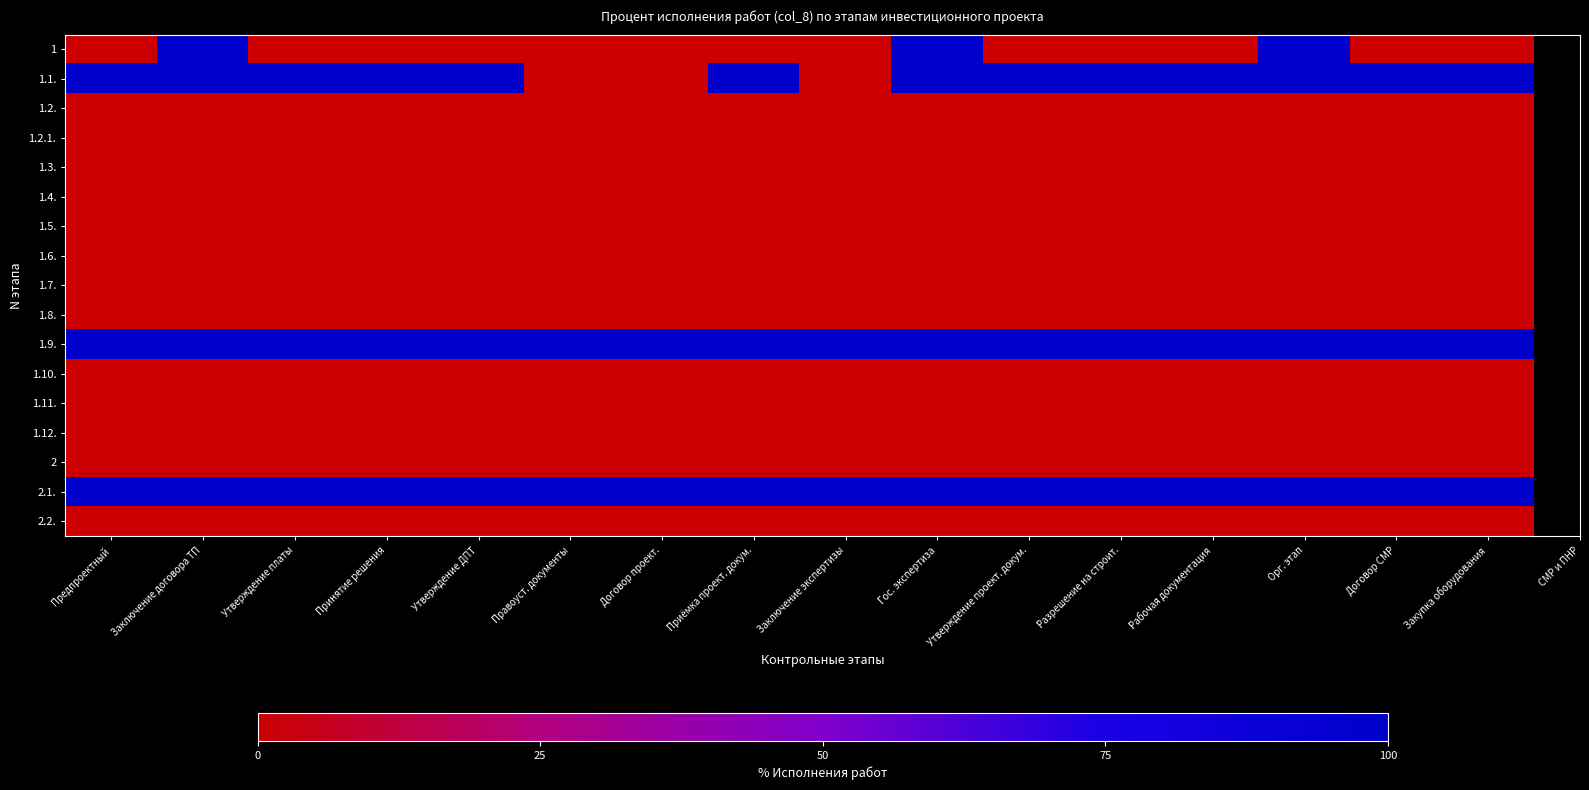

Reading right to left, transcribe all the data shown in this chart.

1: Закупка оборудования=0	Договор СМР=0	Орг. этап=100	Рабочая документация=0	Разрешение на строит.=0	Утверждение проект. докум.=0	Гос. экспертиза=100	Заключение экспертизы=0	Приёмка проект. докум.=0	Договор проект.=0	Правоуст. документы=0	Утверждение ДПТ=0	Принятие решения=0	Утверждение платы=0	Заключение договора ТП=100	Предпроектный=0
1.1.: Закупка оборудования=100	Договор СМР=100	Орг. этап=100	Рабочая документация=100	Разрешение на строит.=100	Утверждение проект. докум.=100	Гос. экспертиза=100	Заключение экспертизы=0	Приёмка проект. докум.=100	Договор проект.=0	Правоуст. документы=0	Утверждение ДПТ=100	Принятие решения=100	Утверждение платы=100	Заключение договора ТП=100	Предпроектный=100
1.2.: Закупка оборудования=0	Договор СМР=0	Орг. этап=0	Рабочая документация=0	Разрешение на строит.=0	Утверждение проект. докум.=0	Гос. экспертиза=0	Заключение экспертизы=0	Приёмка проект. докум.=0	Договор проект.=0	Правоуст. документы=0	Утверждение ДПТ=0	Принятие решения=0	Утверждение платы=0	Заключение договора ТП=0	Предпроектный=0
1.2.1.: Закупка оборудования=0	Договор СМР=0	Орг. этап=0	Рабочая документация=0	Разрешение на строит.=0	Утверждение проект. докум.=0	Гос. экспертиза=0	Заключение экспертизы=0	Приёмка проект. докум.=0	Договор проект.=0	Правоуст. документы=0	Утверждение ДПТ=0	Принятие решения=0	Утверждение платы=0	Заключение договора ТП=0	Предпроектный=0
1.3.: Закупка оборудования=0	Договор СМР=0	Орг. этап=0	Рабочая документация=0	Разрешение на строит.=0	Утверждение проект. докум.=0	Гос. экспертиза=0	Заключение экспертизы=0	Приёмка проект. докум.=0	Договор проект.=0	Правоуст. документы=0	Утверждение ДПТ=0	Принятие решения=0	Утверждение платы=0	Заключение договора ТП=0	Предпроектный=0
1.4.: Закупка оборудования=0	Договор СМР=0	Орг. этап=0	Рабочая документация=0	Разрешение на строит.=0	Утверждение проект. докум.=0	Гос. экспертиза=0	Заключение экспертизы=0	Приёмка проект. докум.=0	Договор проект.=0	Правоуст. документы=0	Утверждение ДПТ=0	Принятие решения=0	Утверждение платы=0	Заключение договора ТП=0	Предпроектный=0
1.5.: Закупка оборудования=0	Договор СМР=0	Орг. этап=0	Рабочая документация=0	Разрешение на строит.=0	Утверждение проект. докум.=0	Гос. экспертиза=0	Заключение экспертизы=0	Приёмка проект. докум.=0	Договор проект.=0	Правоуст. документы=0	Утверждение ДПТ=0	Принятие решения=0	Утверждение платы=0	Заключение договора ТП=0	Предпроектный=0
1.6.: Закупка оборудования=0	Договор СМР=0	Орг. этап=0	Рабочая документация=0	Разрешение на строит.=0	Утверждение проект. докум.=0	Гос. экспертиза=0	Заключение экспертизы=0	Приёмка проект. докум.=0	Договор проект.=0	Правоуст. документы=0	Утверждение ДПТ=0	Принятие решения=0	Утверждение платы=0	Заключение договора ТП=0	Предпроектный=0
1.7.: Закупка оборудования=0	Договор СМР=0	Орг. этап=0	Рабочая документация=0	Разрешение на строит.=0	Утверждение проект. докум.=0	Гос. экспертиза=0	Заключение экспертизы=0	Приёмка проект. докум.=0	Договор проект.=0	Правоуст. документы=0	Утверждение ДПТ=0	Принятие решения=0	Утверждение платы=0	Заключение договора ТП=0	Предпроектный=0
1.8.: Закупка оборудования=0	Договор СМР=0	Орг. этап=0	Рабочая документация=0	Разрешение на строит.=0	Утверждение проект. докум.=0	Гос. экспертиза=0	Заключение экспертизы=0	Приёмка проект. докум.=0	Договор проект.=0	Правоуст. документы=0	Утверждение ДПТ=0	Принятие решения=0	Утверждение платы=0	Заключение договора ТП=0	Предпроектный=0
1.9.: Закупка оборудования=100	Договор СМР=100	Орг. этап=100	Рабочая документация=100	Разрешение на строит.=100	Утверждение проект. докум.=100	Гос. экспертиза=100	Заключение экспертизы=100	Приёмка проект. докум.=100	Договор проект.=100	Правоуст. документы=100	Утверждение ДПТ=100	Принятие решения=100	Утверждение платы=100	Заключение договора ТП=100	Предпроектный=100
1.10.: Закупка оборудования=0	Договор СМР=0	Орг. этап=0	Рабочая документация=0	Разрешение на строит.=0	Утверждение проект. докум.=0	Гос. экспертиза=0	Заключение экспертизы=0	Приёмка проект. докум.=0	Договор проект.=0	Правоуст. документы=0	Утверждение ДПТ=0	Принятие решения=0	Утверждение платы=0	Заключение договора ТП=0	Предпроектный=0
1.11.: Закупка оборудования=0	Договор СМР=0	Орг. этап=0	Рабочая документация=0	Разрешение на строит.=0	Утверждение проект. докум.=0	Гос. экспертиза=0	Заключение экспертизы=0	Приёмка проект. докум.=0	Договор проект.=0	Правоуст. документы=0	Утверждение ДПТ=0	Принятие решения=0	Утверждение платы=0	Заключение договора ТП=0	Предпроектный=0
1.12.: Закупка оборудования=0	Договор СМР=0	Орг. этап=0	Рабочая документация=0	Разрешение на строит.=0	Утверждение проект. докум.=0	Гос. экспертиза=0	Заключение экспертизы=0	Приёмка проект. докум.=0	Договор проект.=0	Правоуст. документы=0	Утверждение ДПТ=0	Принятие решения=0	Утверждение платы=0	Заключение договора ТП=0	Предпроектный=0
2: Закупка оборудования=0	Договор СМР=0	Орг. этап=0	Рабочая документация=0	Разрешение на строит.=0	Утверждение проект. докум.=0	Гос. экспертиза=0	Заключение экспертизы=0	Приёмка проект. докум.=0	Договор проект.=0	Правоуст. документы=0	Утверждение ДПТ=0	Принятие решения=0	Утверждение платы=0	Заключение договора ТП=0	Предпроектный=0
2.1.: Закупка оборудования=100	Договор СМР=100	Орг. этап=100	Рабочая документация=100	Разрешение на строит.=100	Утверждение проект. докум.=100	Гос. экспертиза=100	Заключение экспертизы=100	Приёмка проект. докум.=100	Договор проект.=100	Правоуст. документы=100	Утверждение ДПТ=100	Принятие решения=100	Утверждение платы=100	Заключение договора ТП=100	Предпроектный=100
2.2.: Закупка оборудования=0	Договор СМР=0	Орг. этап=0	Рабочая документация=0	Разрешение на строит.=0	Утверждение проект. докум.=0	Гос. экспертиза=0	Заключение экспертизы=0	Приёмка проект. докум.=0	Договор проект.=0	Правоуст. документы=0	Утверждение ДПТ=0	Принятие решения=0	Утверждение платы=0	Заключение договора ТП=0	Предпроектный=0